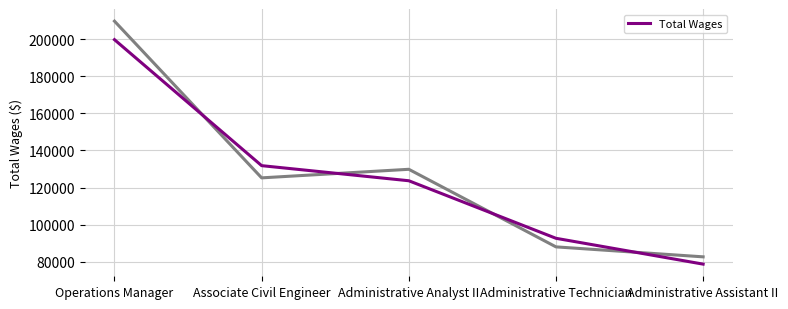

What is the change in value from Administrative Analyst II to Administrative Technician?

-31062